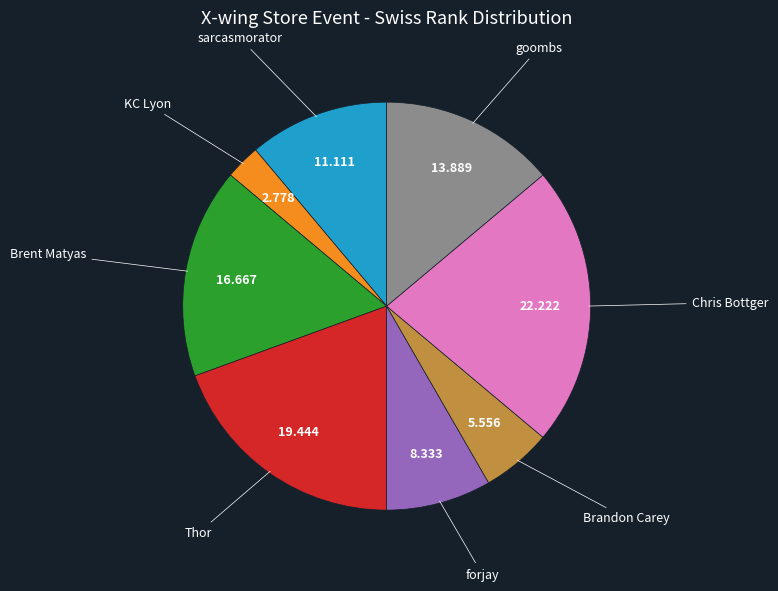

Is there any slice that represents more than half of the pie?

No